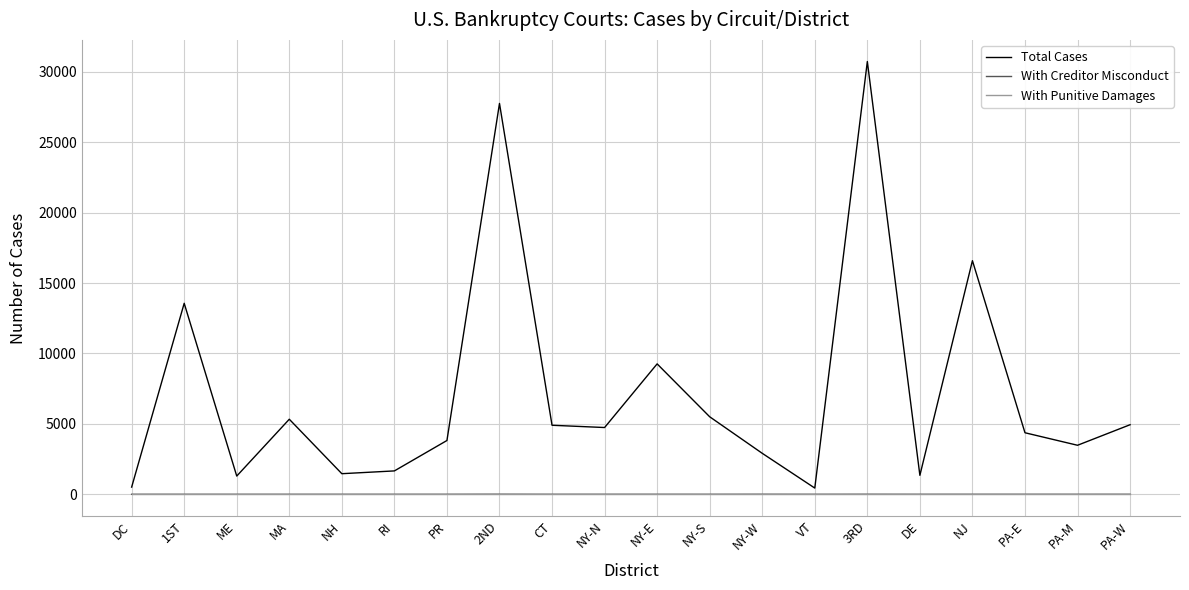

What position from the left is NJ?

17